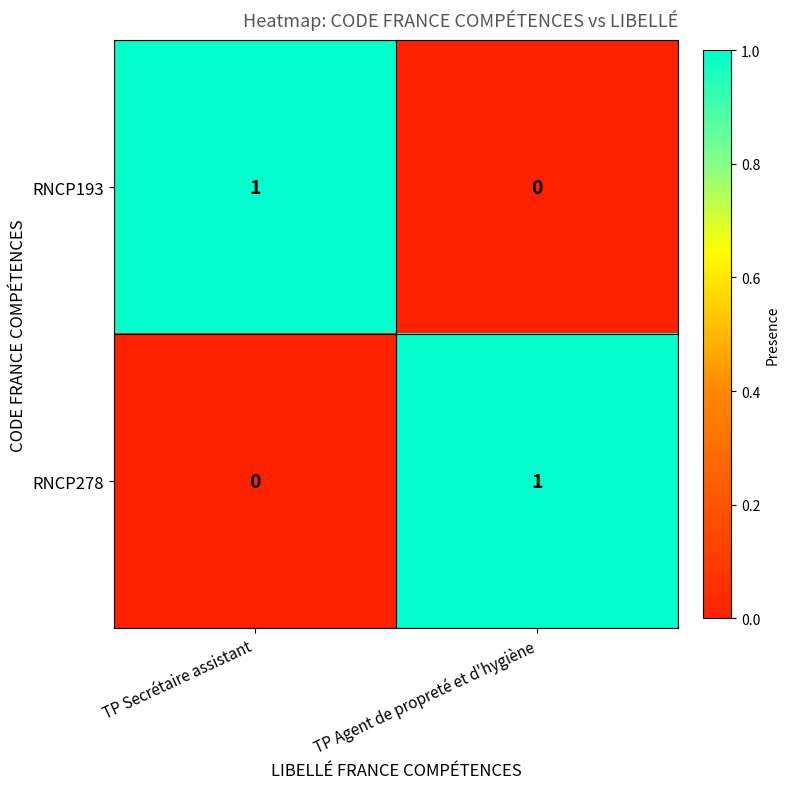

At TP Secrétaire assistant, list the series in order from largest to smallest.

RNCP193, RNCP278